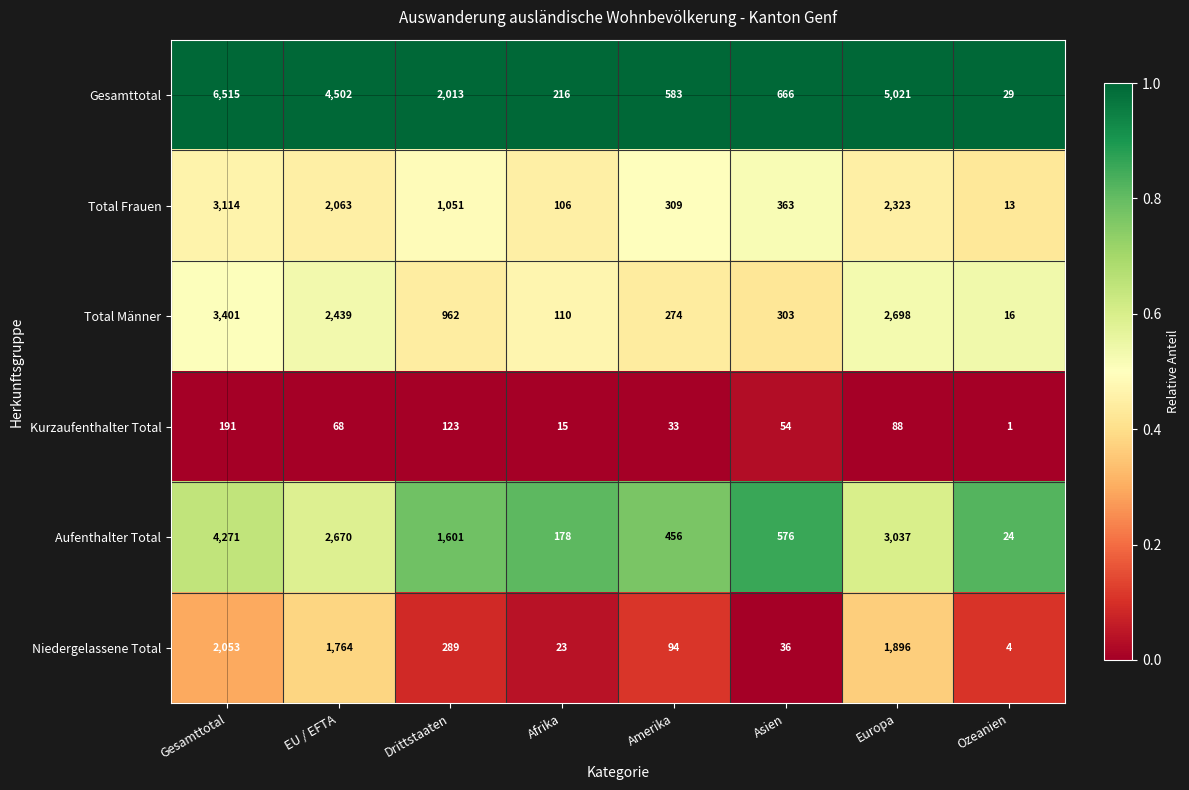

At how many categories does at least one series exceed 405?

6